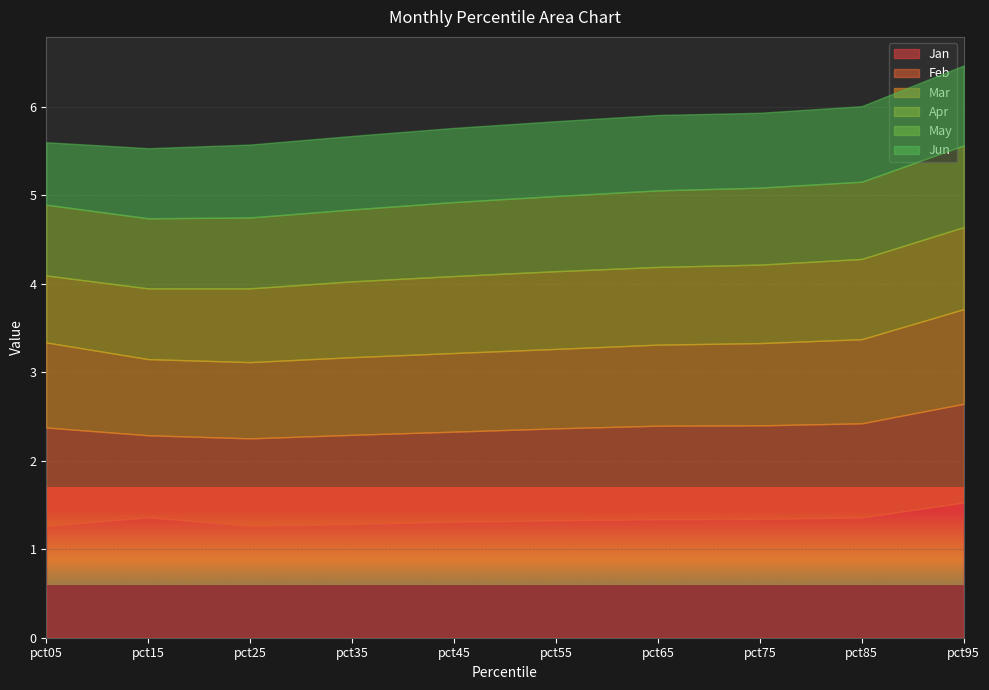

What is the value of the Apr point at the 2nd from the left?

0.8